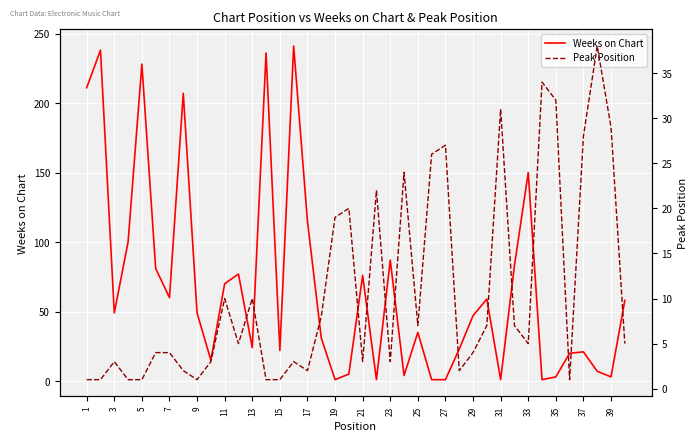

List the series in order of their overall mean, highest first.

Weeks on Chart, Peak Position